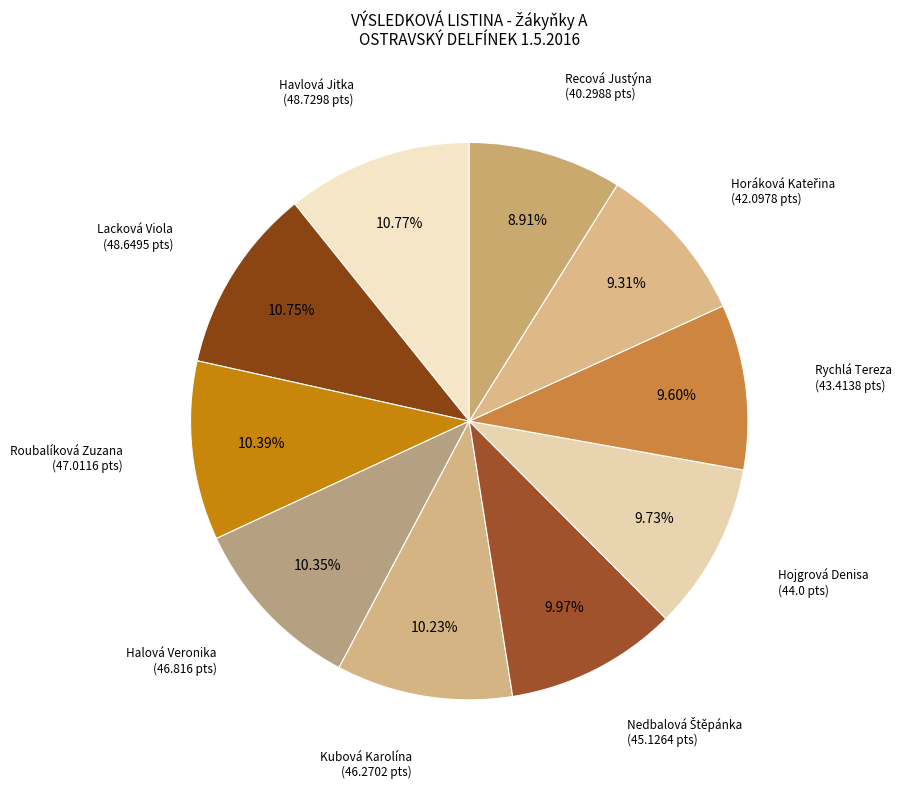

Rank the categories by value from lowest to highest.

Recová Justýna, Horáková Kateřina, Rychlá Tereza, Hojgrová Denisa, Nedbalová Štěpánka, Kubová Karolína, Halová Veronika, Roubalíková Zuzana, Lacková Viola, Havlová Jitka